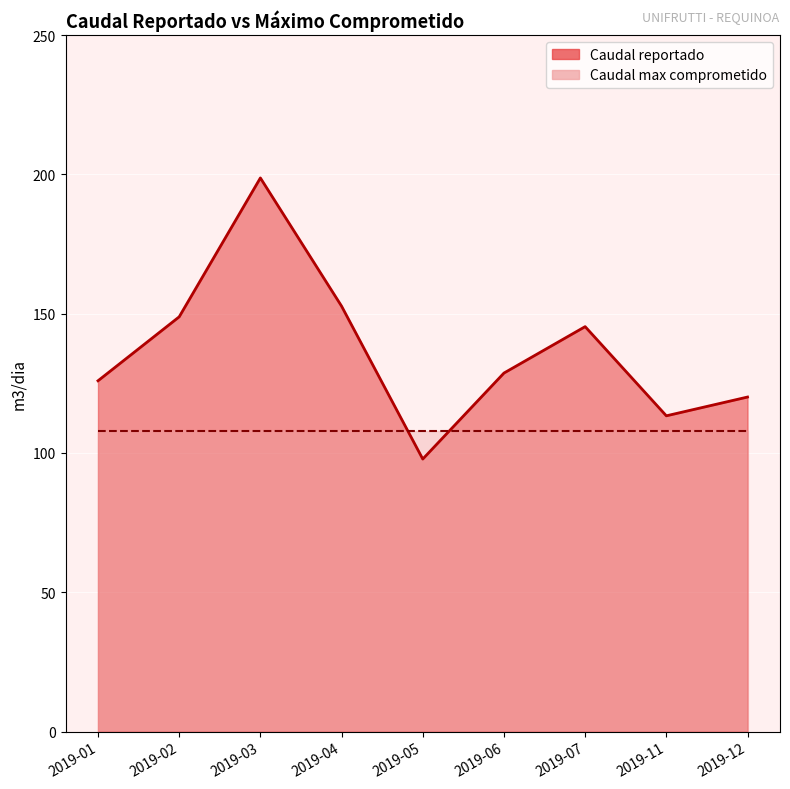

The value at 2019-11 is 40.6. True or false?

False